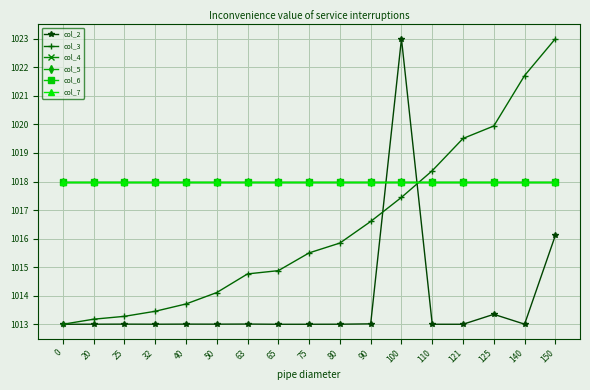

Is this an area chart (filled region under the line)?

No